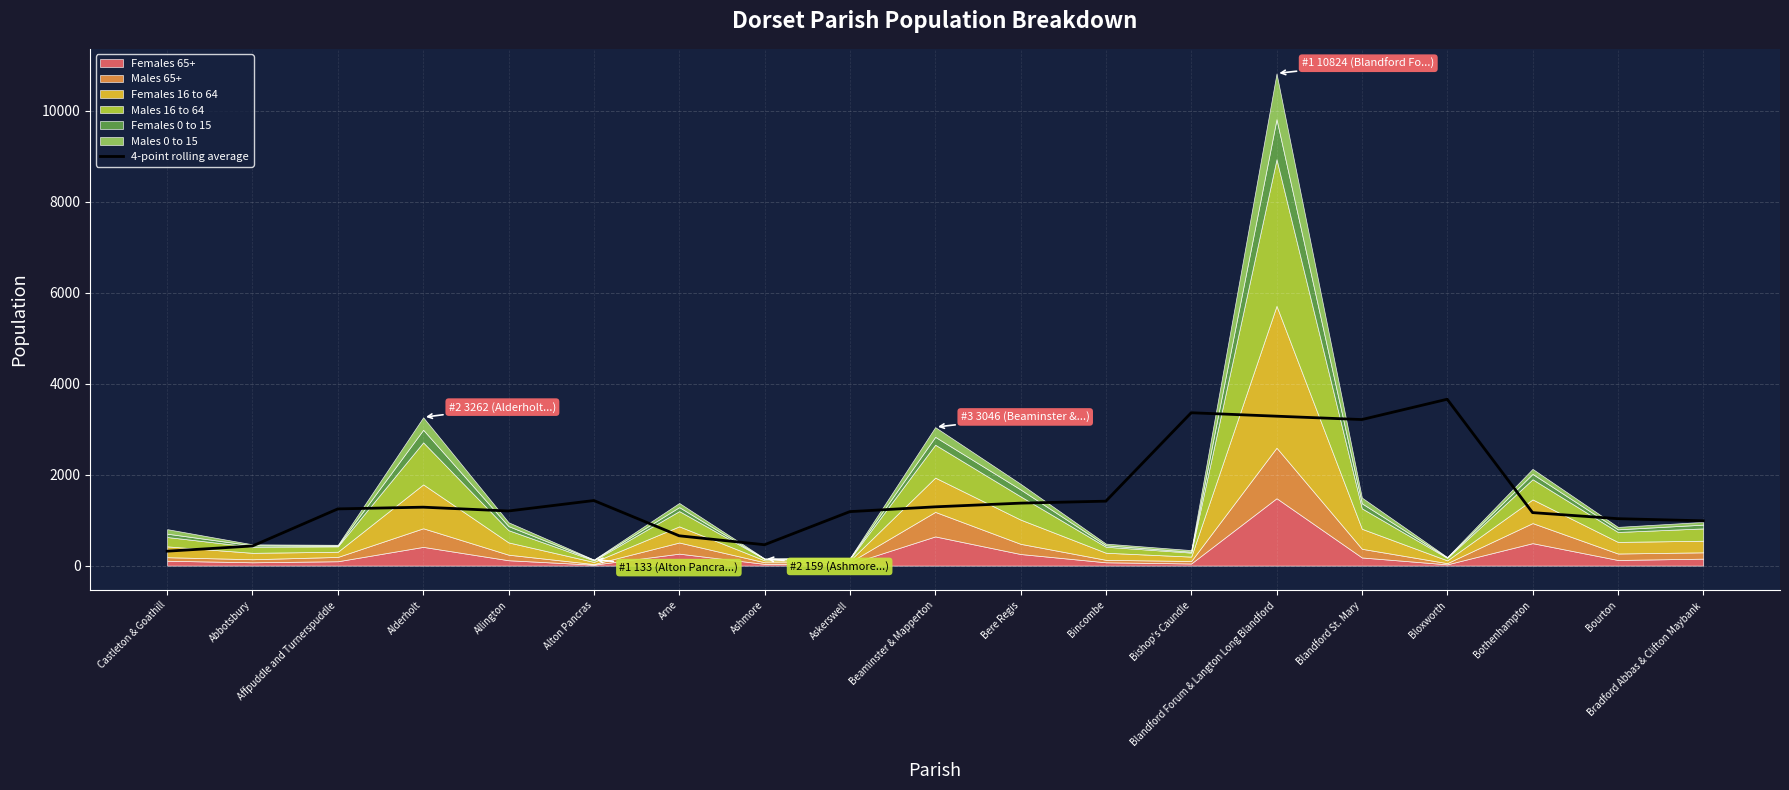

What is the difference between the maximum and minimum values?

3341.5